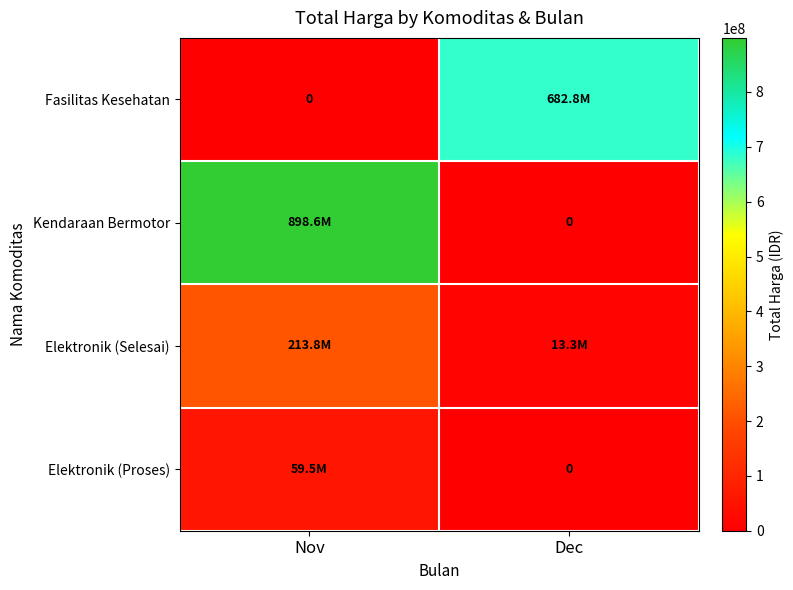

At how many categories does at least one series exceed 658965821?

2